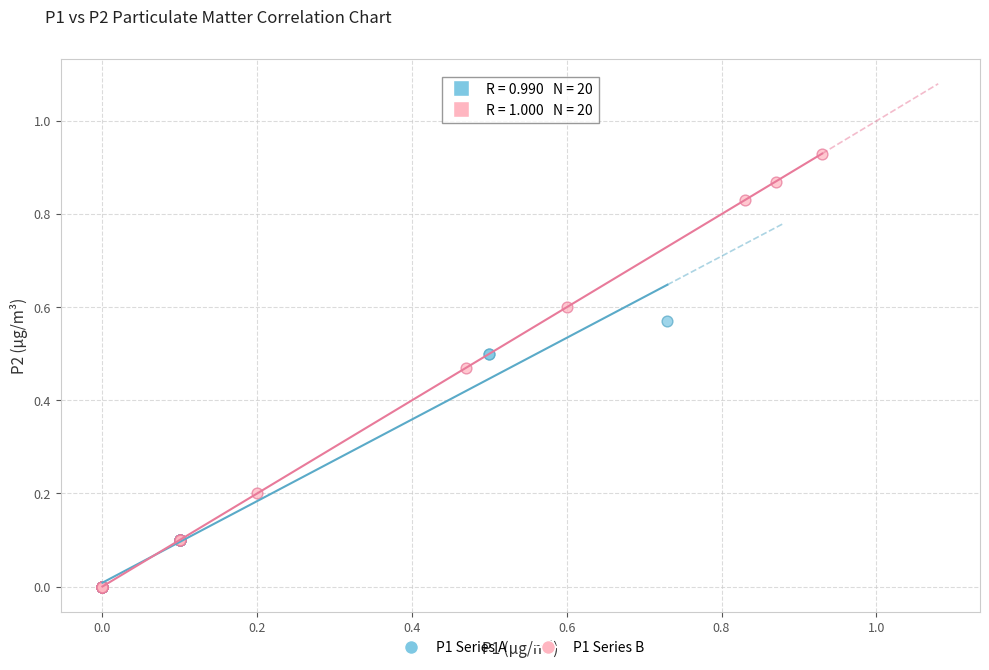

Which series has the largest Y range (max minus min)?

P1 Series B